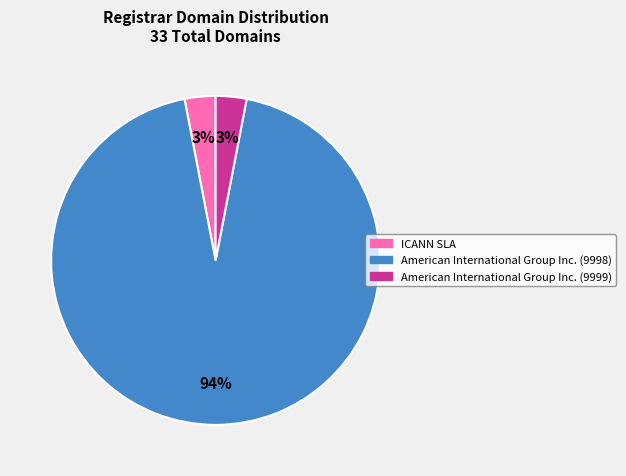

Count the number of slices in the pie.

3